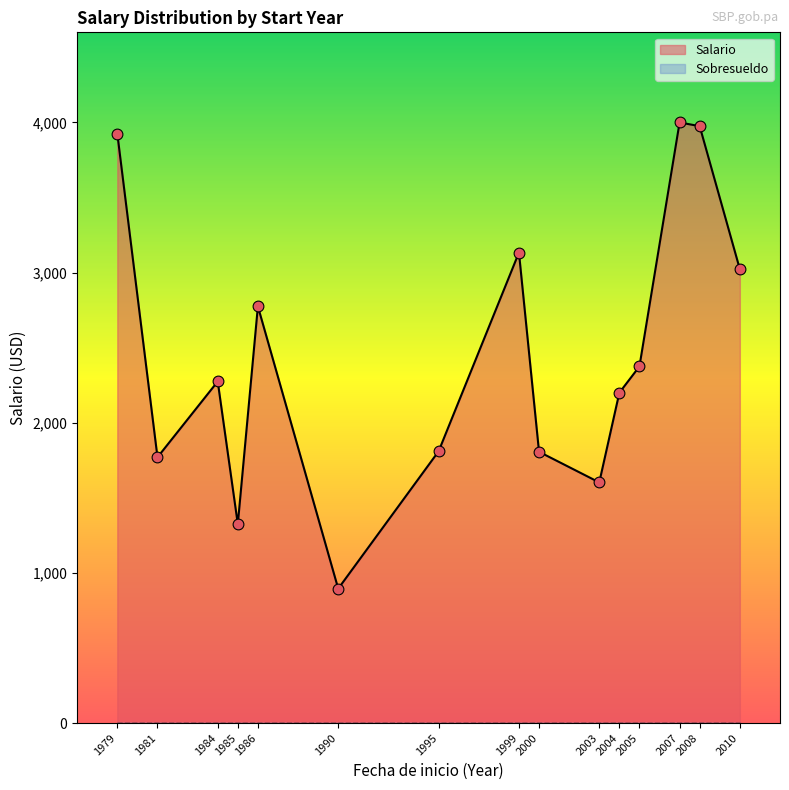

Which series contains the lowest Y value?

Sobresueldo